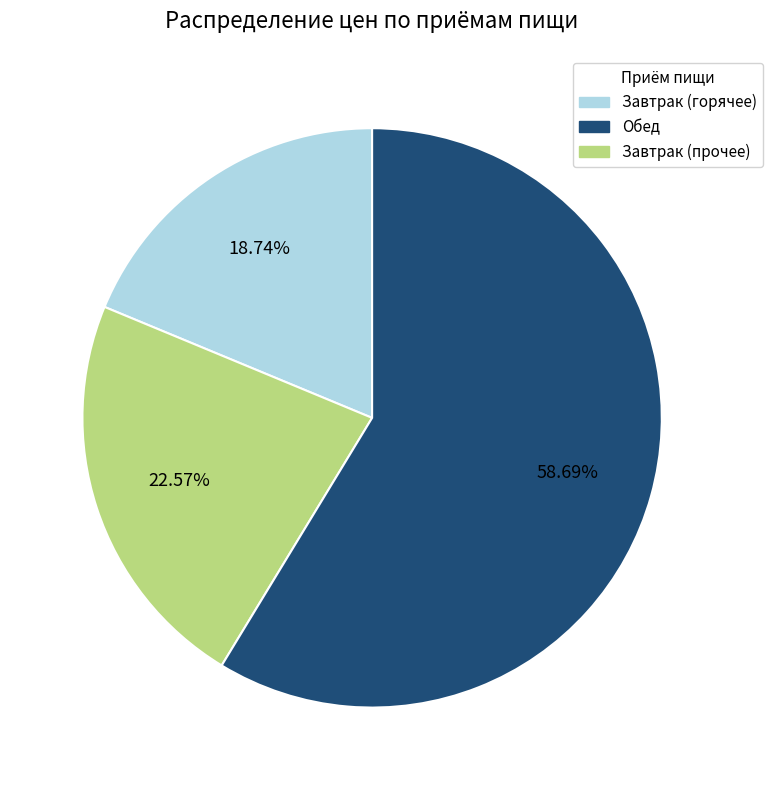

Is there any slice that represents more than half of the pie?

Yes